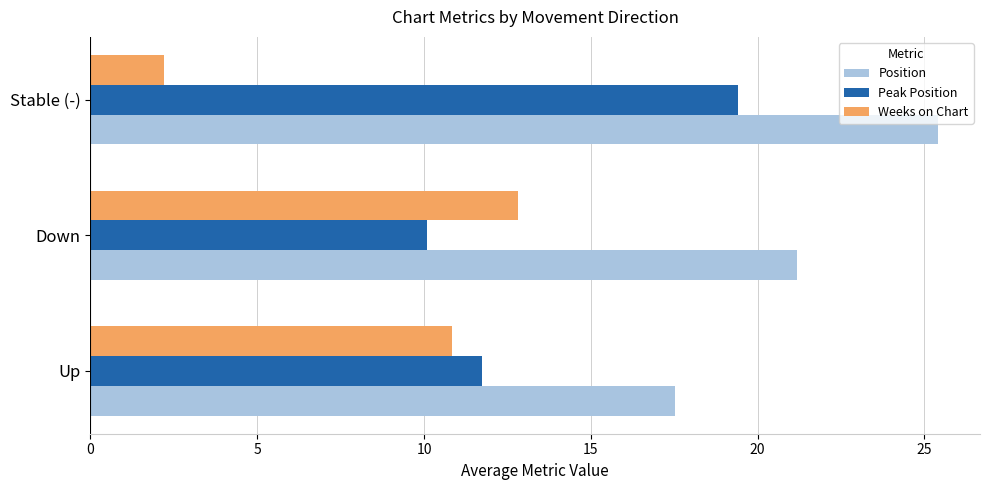

Read the Weeks on Chart value at Up.

10.8